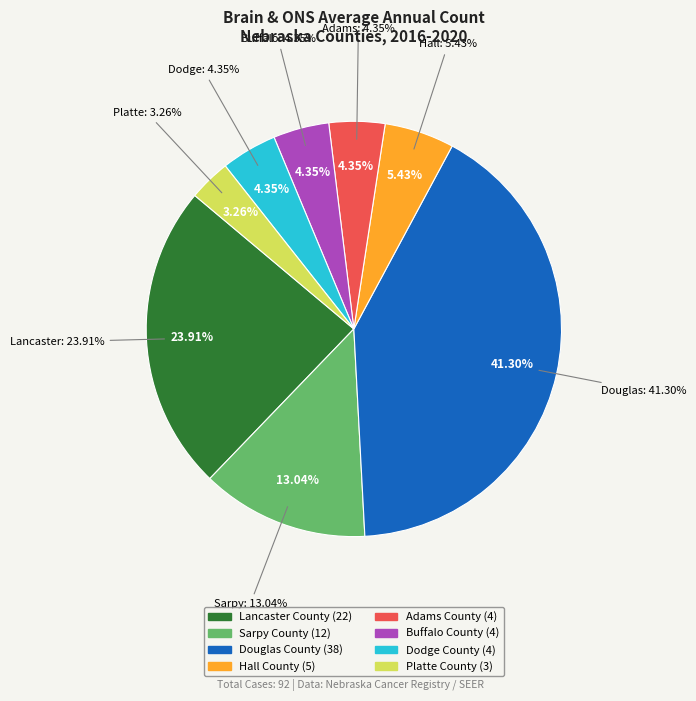

What percentage do Dodge County and Buffalo County together represent?

8.7%